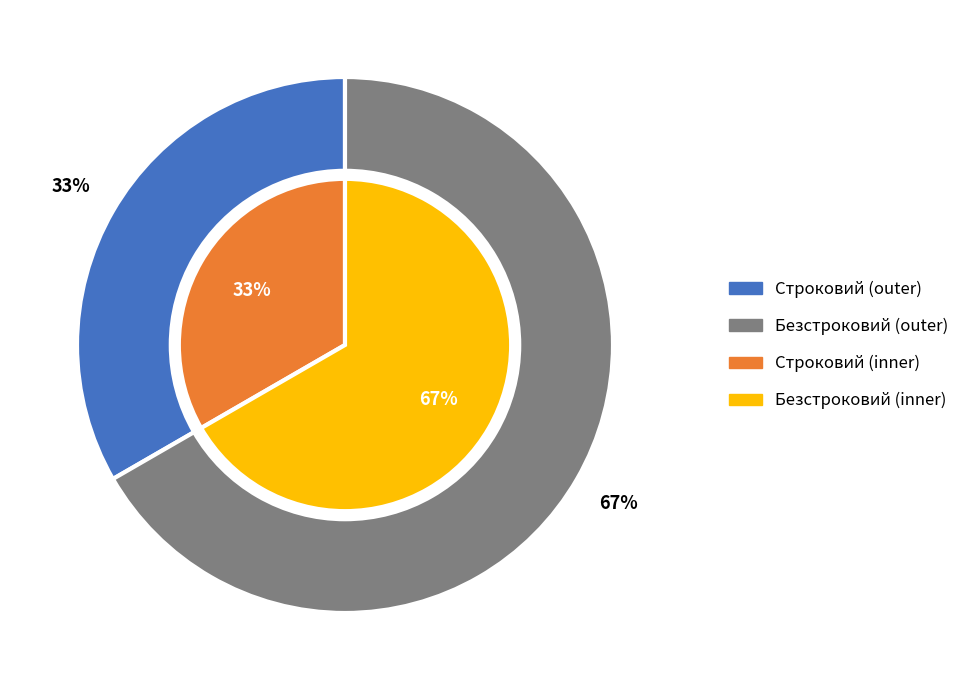

To the nearest percent, what portion does Безстроковий represent?

67%